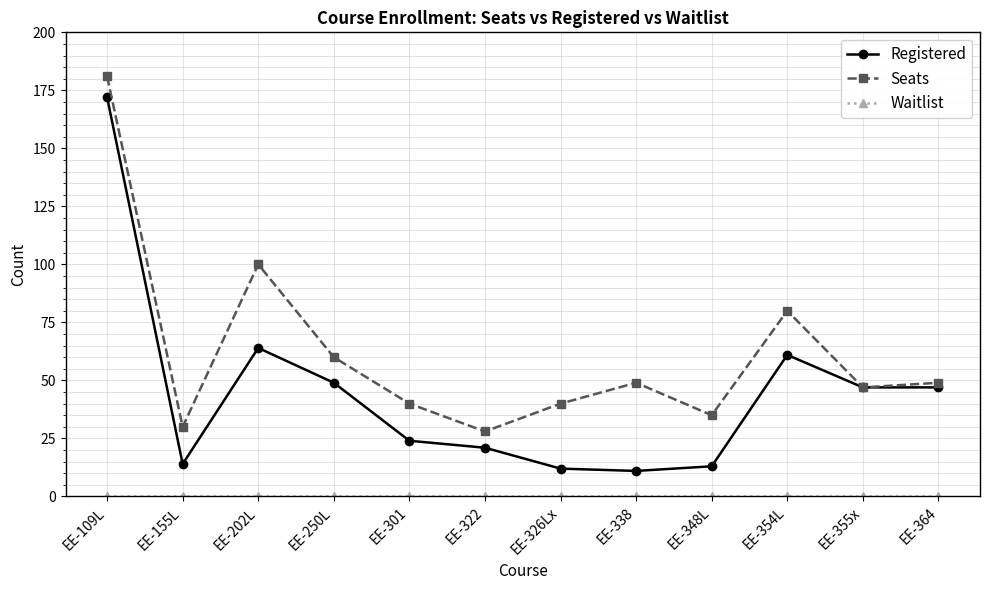

Is the value of Registered at EE-301 greater than the value of Seats at EE-322?

No